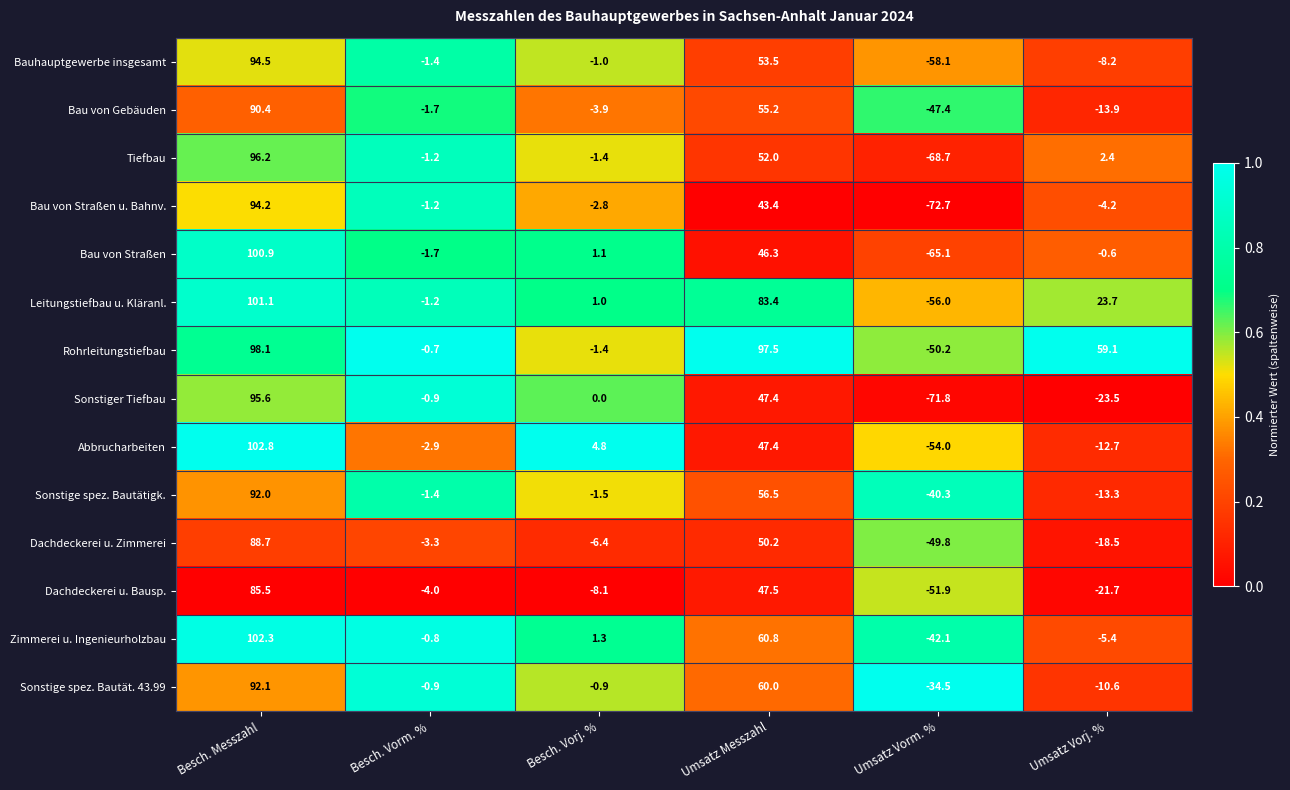

The value of Bauhauptgewerbe insgesamt at Besch. Messzahl is 94.5. True or false?

True